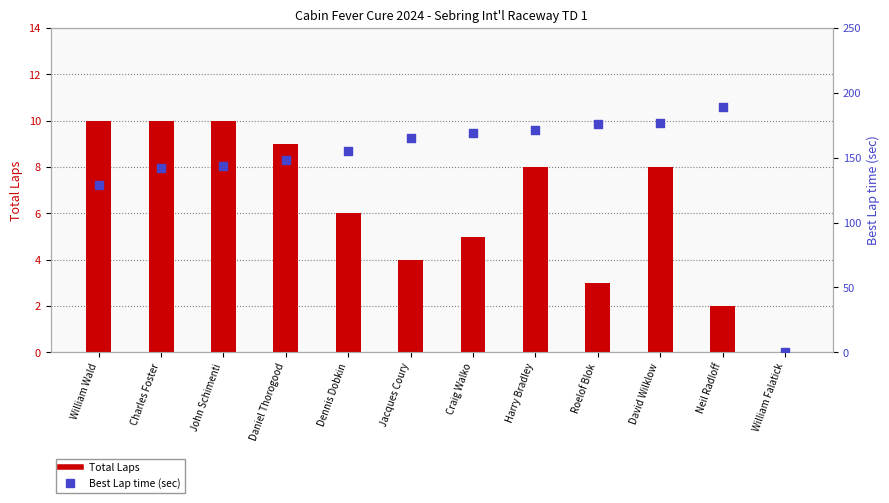

Which series has the widest spread of Y values?

Best Lap time (sec)